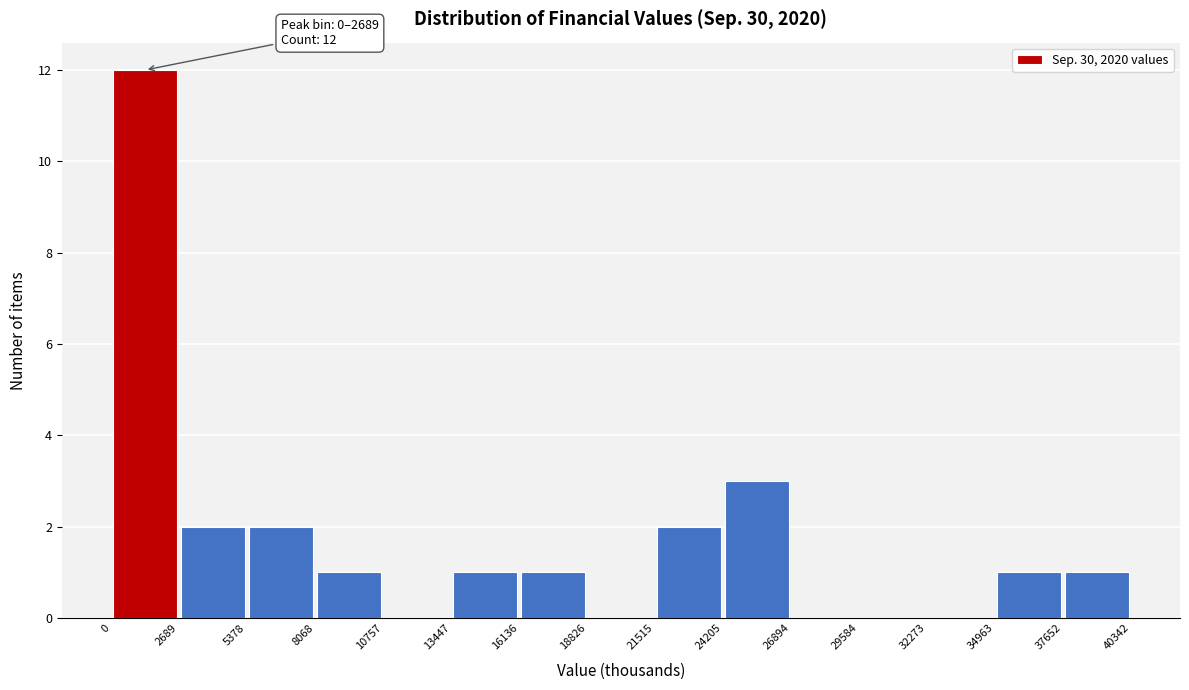

Which range on the x-axis has the tallest bar?

0 to 2689